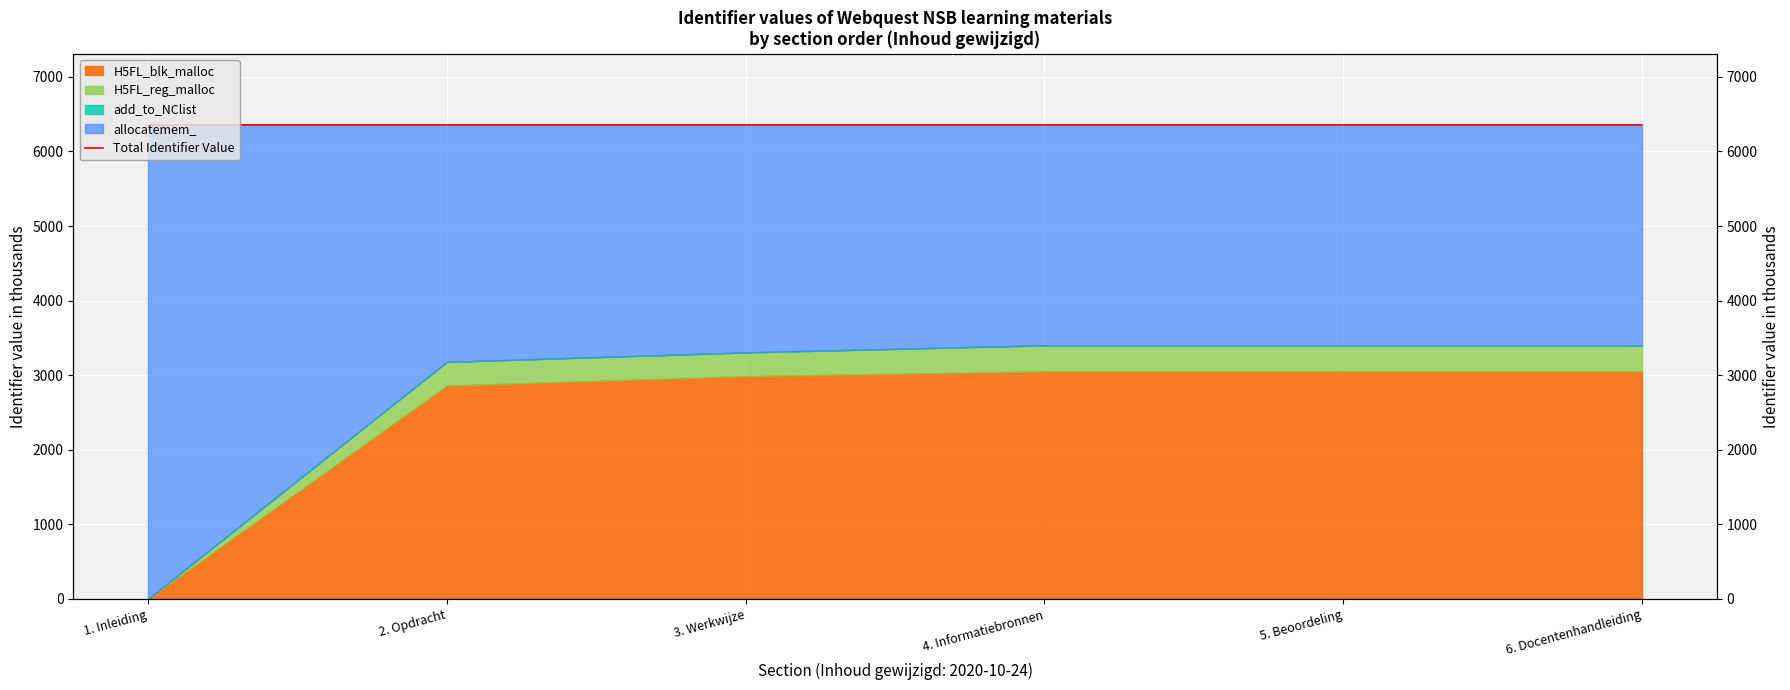

What is the sum of the values at 3. Werkwijze and 2. Opdracht?

12714.1